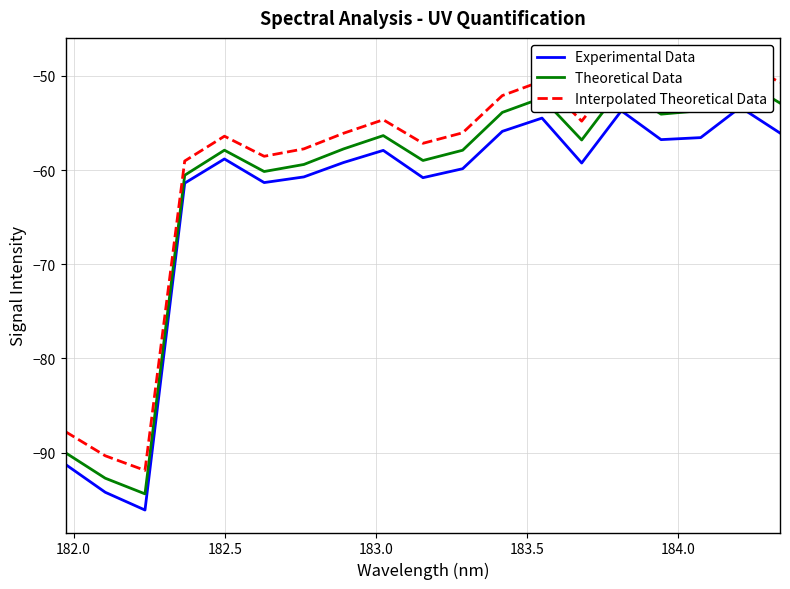

True or false: Theoretical Data and Experimental Data intersect in this chart.

False